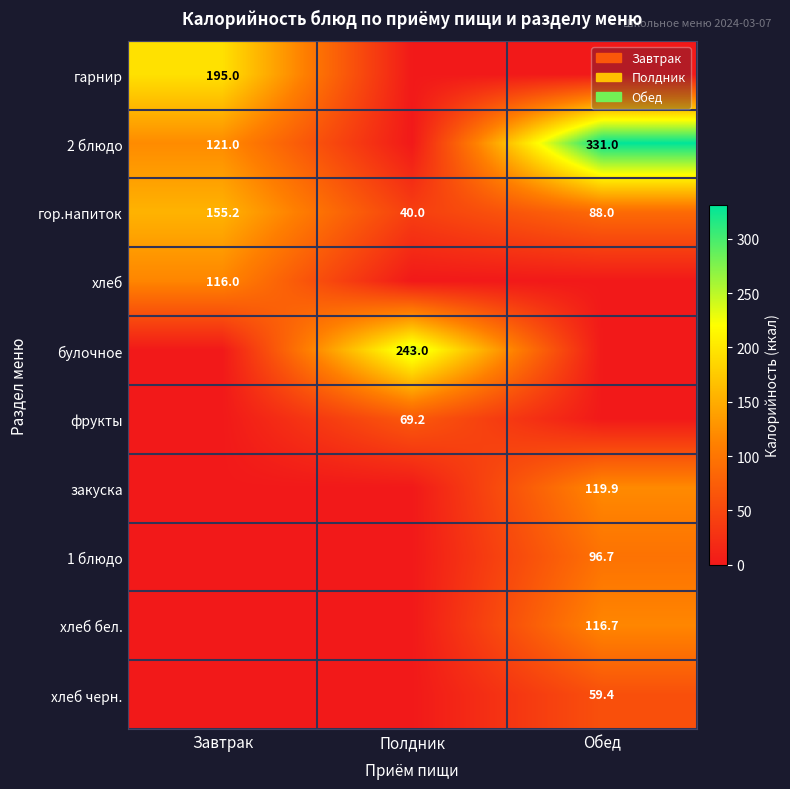

The закуска series shows 74.2 at Обед. True or false?

False